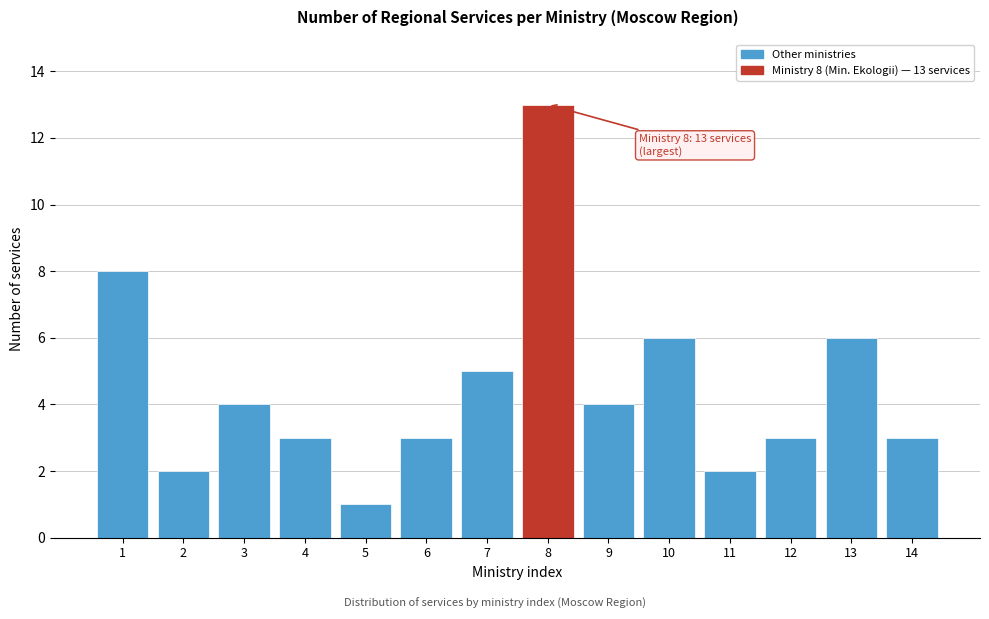

Reading right to left, what are all the values shown in this chart?

14=3	13=6	12=3	11=2	10=6	9=4	8=13	7=5	6=3	5=1	4=3	3=4	2=2	1=8